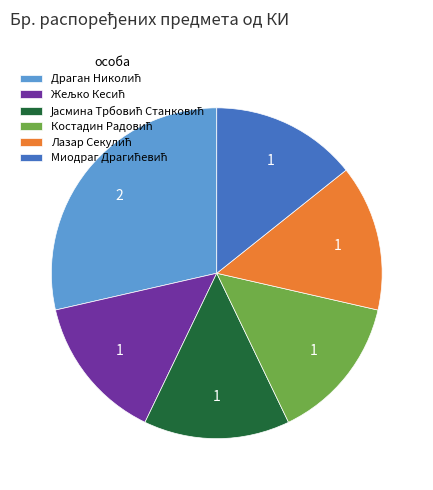

Is there a majority slice in this chart?

No